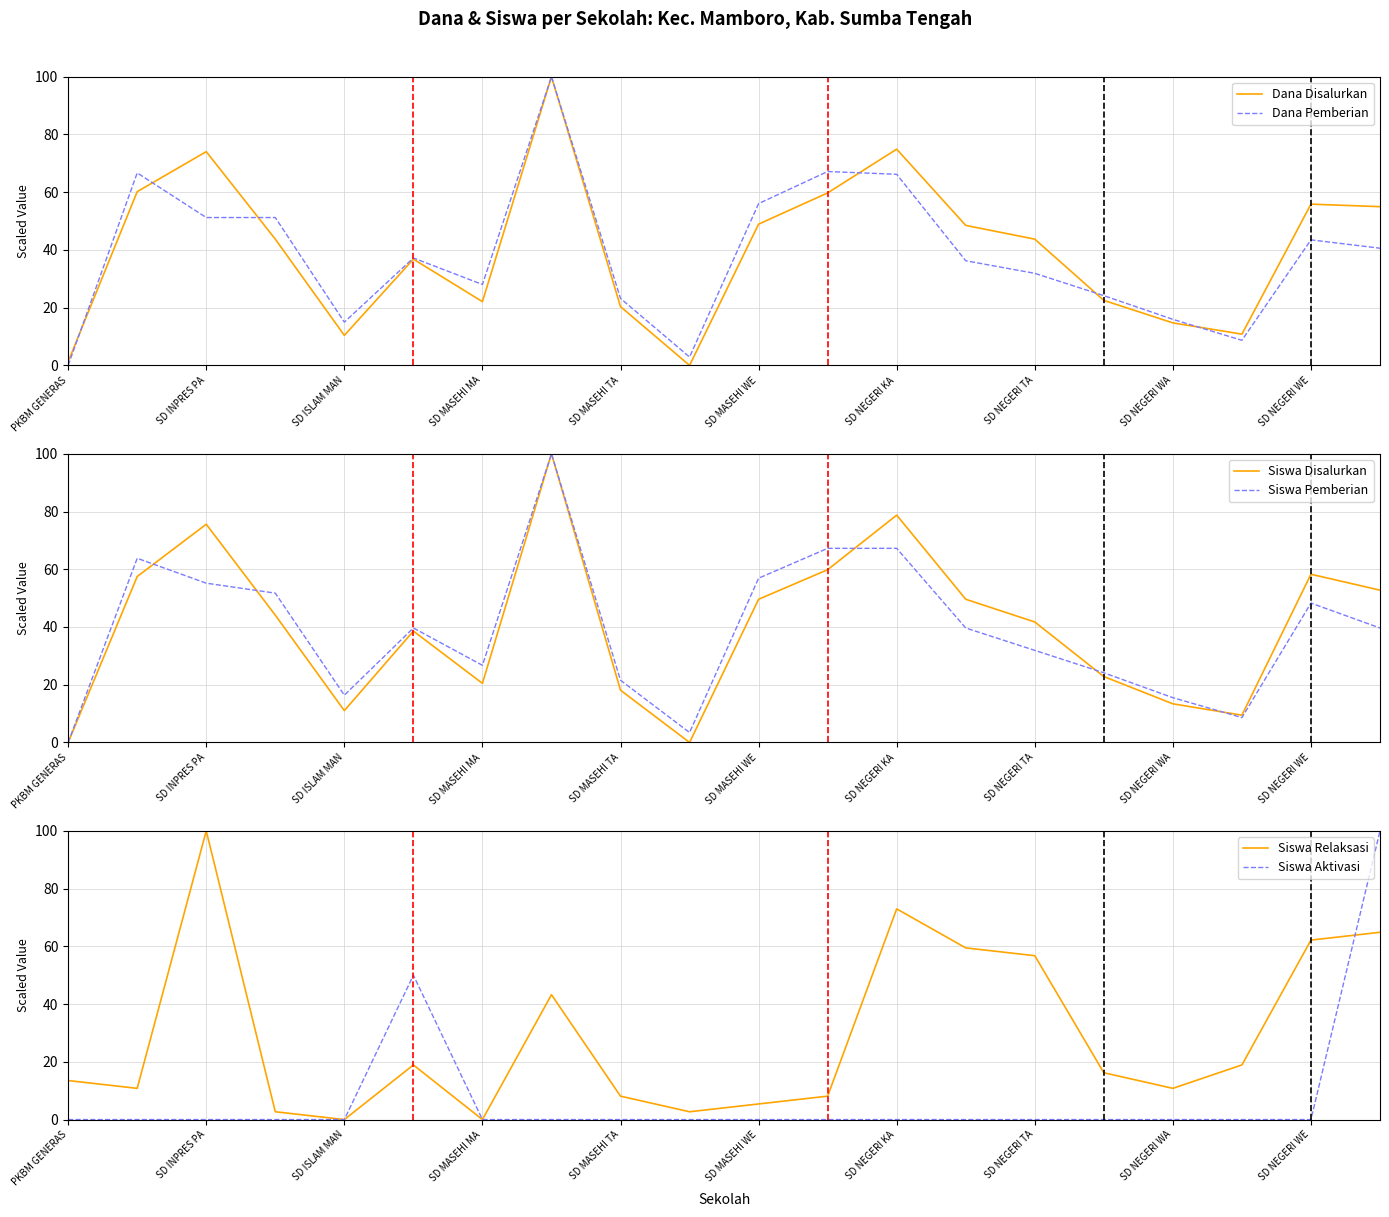

What is the approximate value of Dana Pemberian at SD MASEHI WE?

56.0